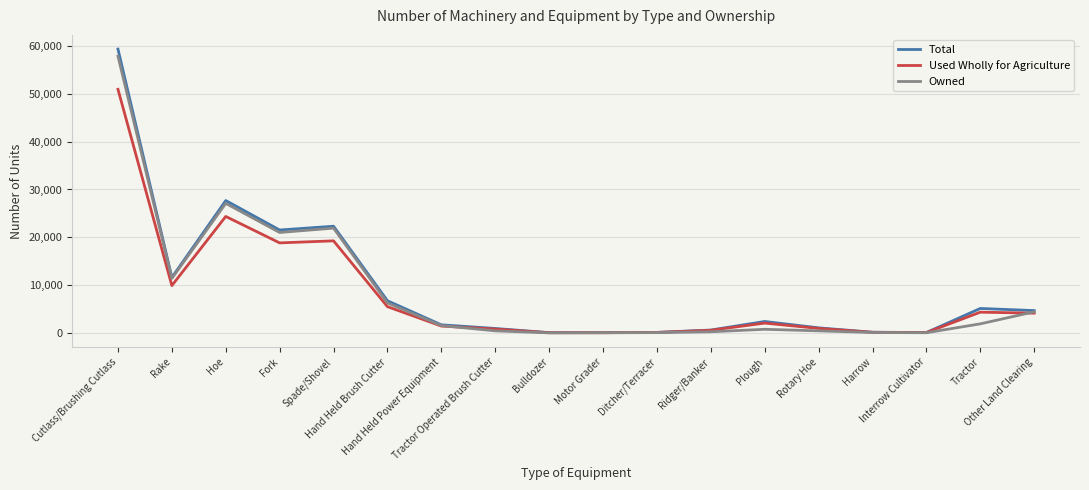

What are all the series names shown in the legend?

Total, Used Wholly for Agriculture, Owned